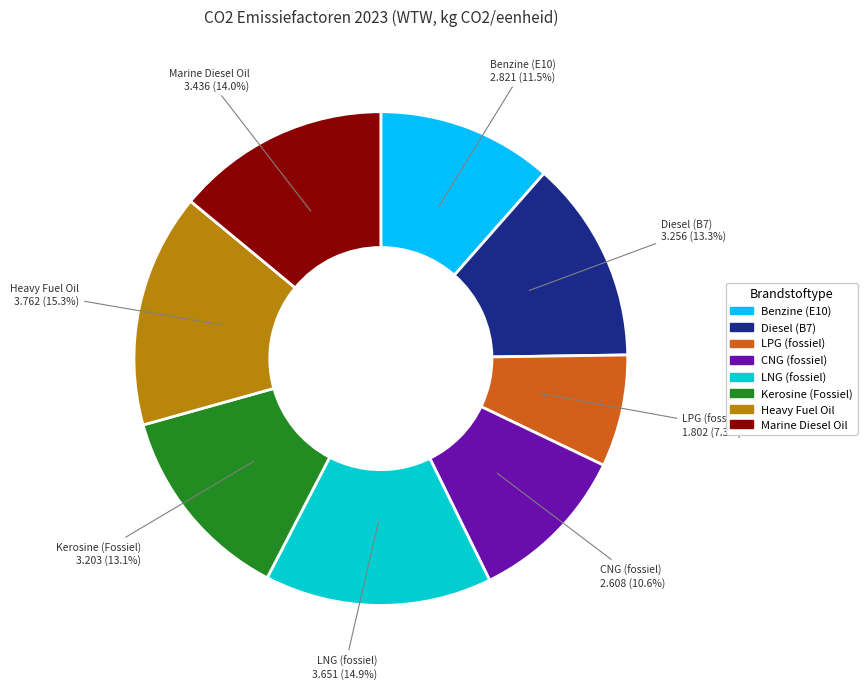

How many segments does this pie chart have?

8